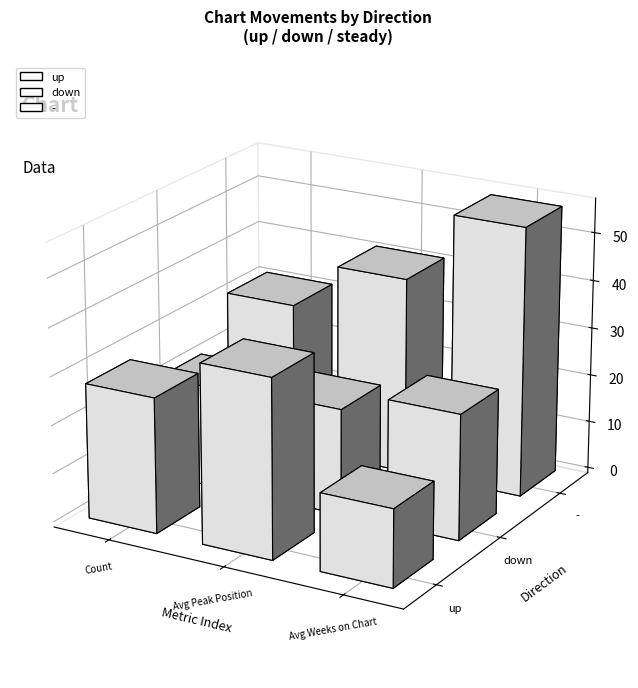

At which label does up reach its minimum?

Avg Weeks on Chart